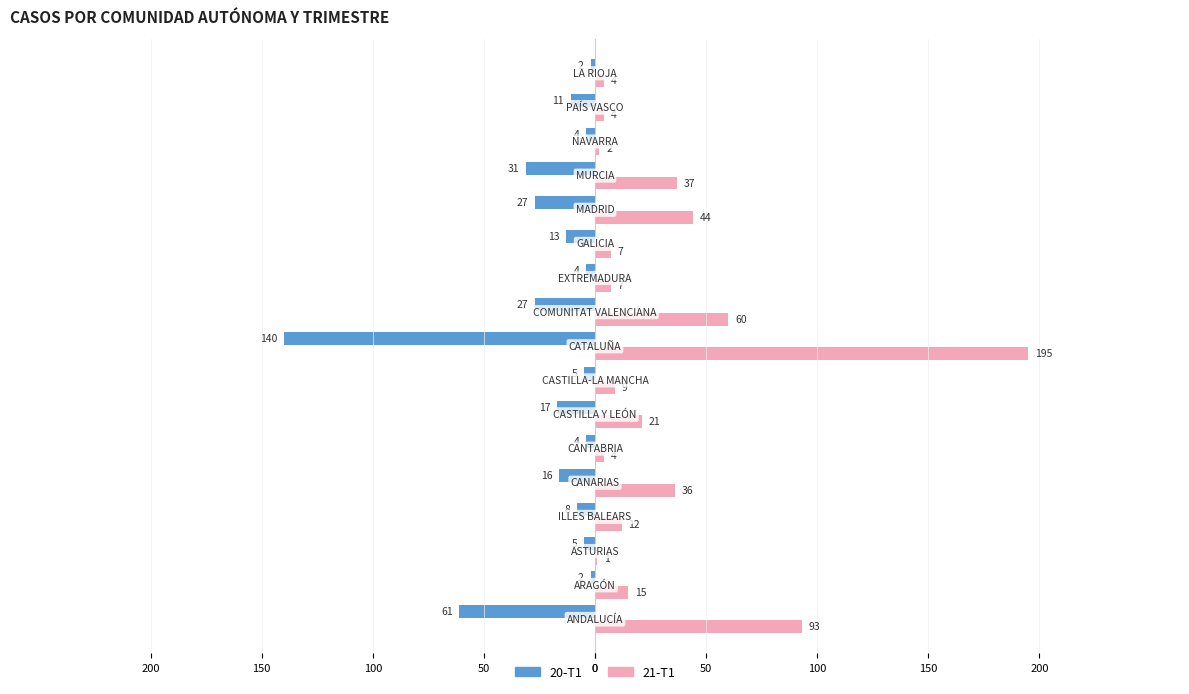

What are all the series names shown in the legend?

20-T1, 21-T1